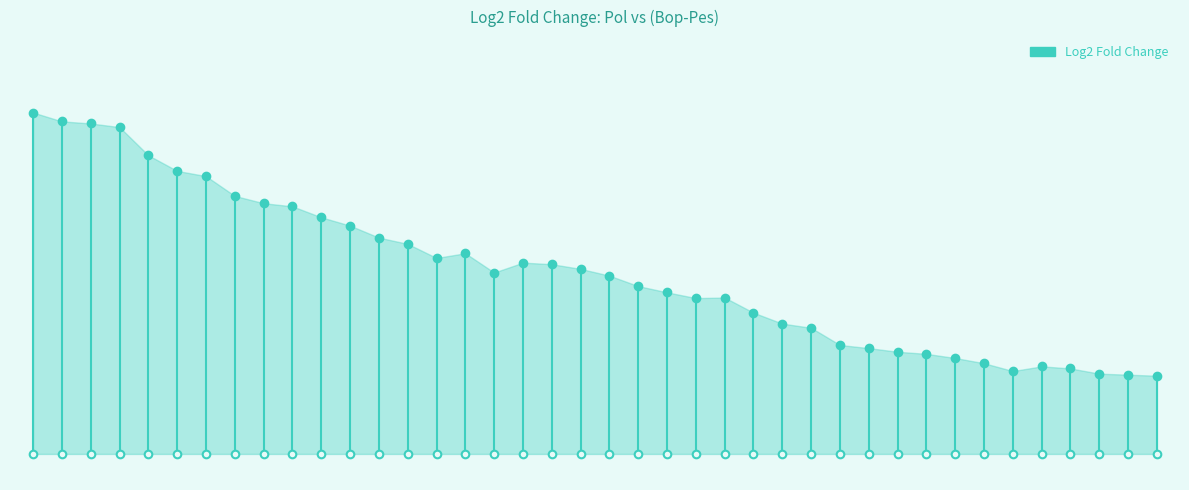

Which has a higher value, WWP2 or ITCH?

ITCH